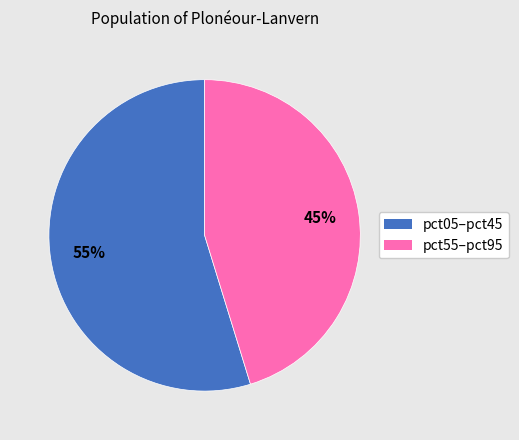

To the nearest percent, what is the average slice percentage?

50%